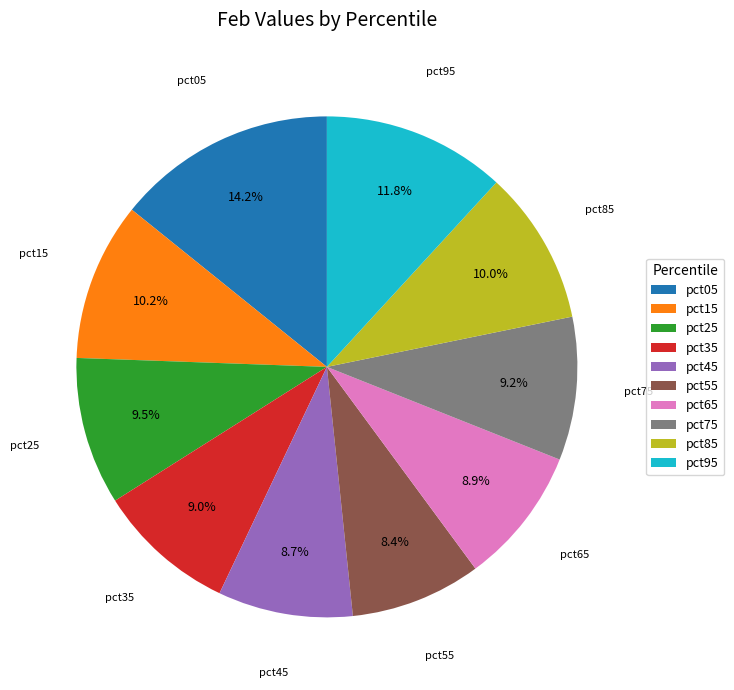

To the nearest percent, what is the difference between the largest and smallest slice percentages?

6%